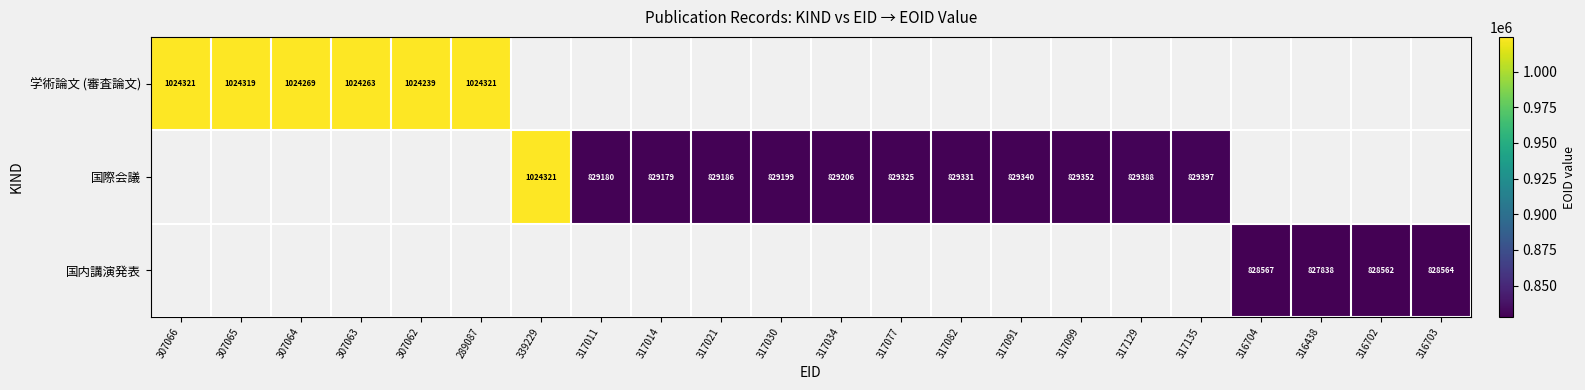

The 国際会議 series shows 381175 at 317135. True or false?

False